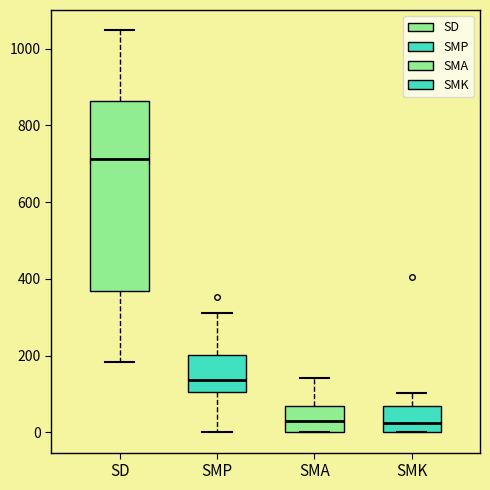

Which box has the highest median line?

SD